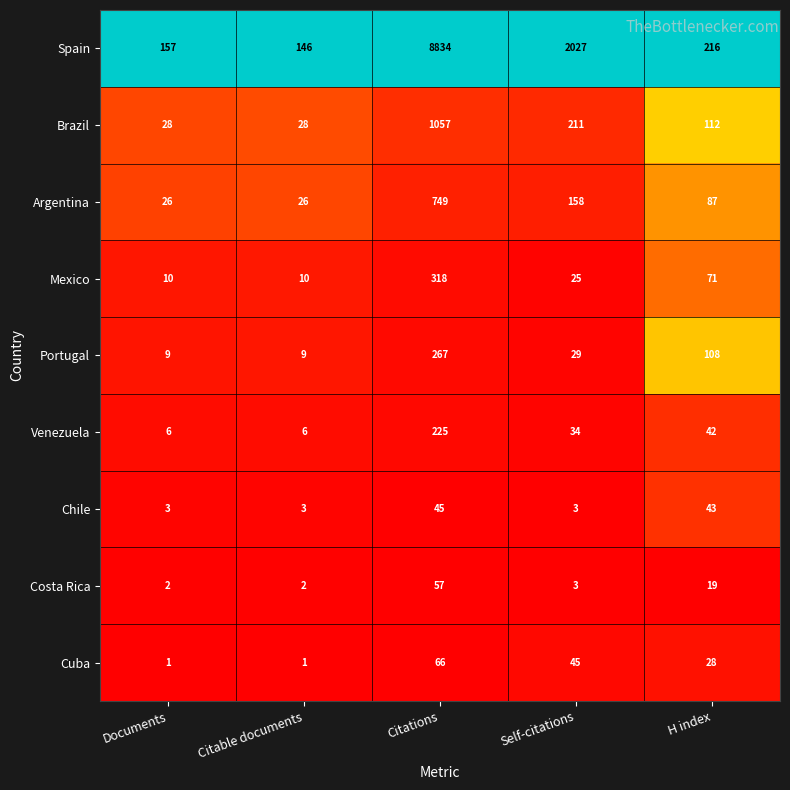

What is the highest value of the Mexico series?

318